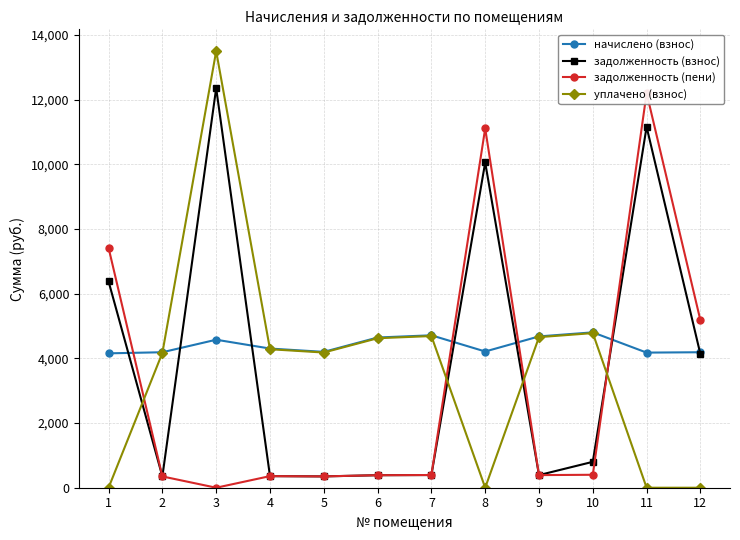

Reading right to left, transcribe all the data shown in this chart.

начислено (взнос): 4190.8	4179.4	4805.8	4680.5	4213.6	4714.7	4646.3	4202.2	4304.6	4578.0	4190.8	4156.7
задолженность (взнос): 4130.0	11162.7	801.0	390.0	10059.9	392.9	387.2	350.2	358.7	12359.0	349.2	6380.6
задолженность (пени): 5177.7	12207.5	400.5	390.0	11113.3	392.9	387.2	350.2	358.7	0.0	349.2	7419.8
уплачено (взнос): 0.0	0.0	4782.6	4657.9	0.0	4691.9	4623.8	4181.9	4283.9	13503.5	4170.5	0.0